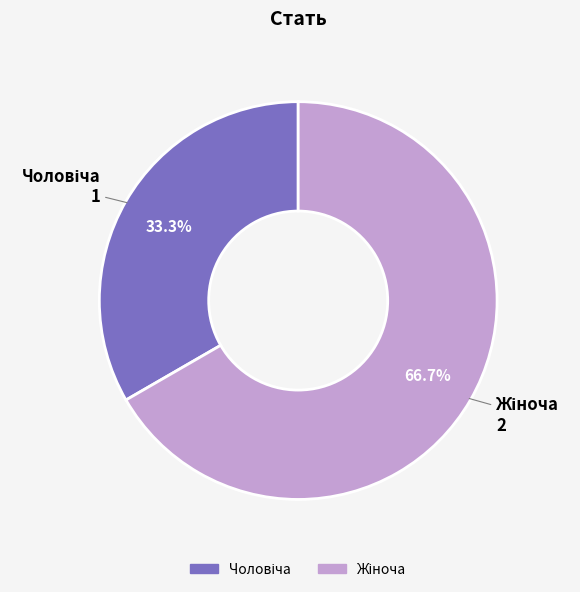

Is there a majority slice in this chart?

Yes